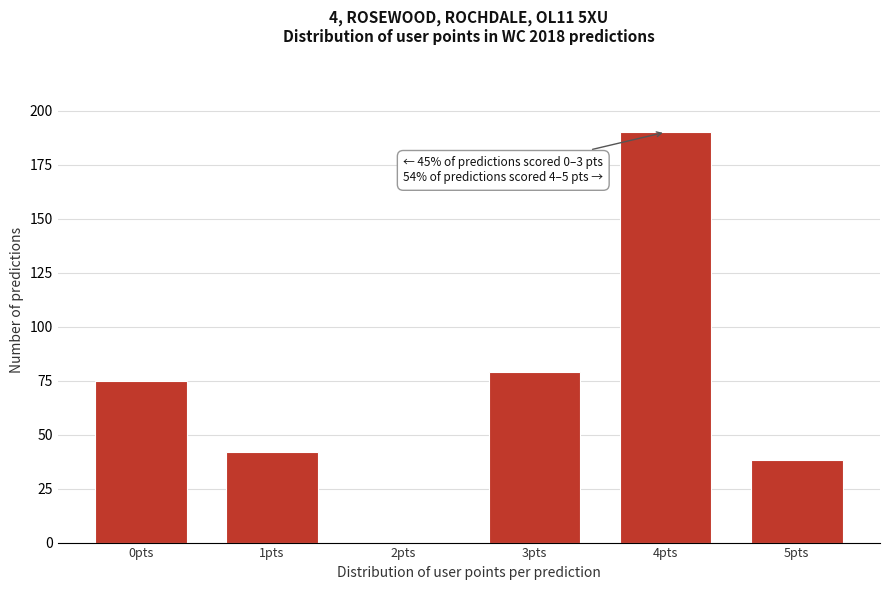

Which range on the x-axis has the tallest bar?

3.5 to 4.5